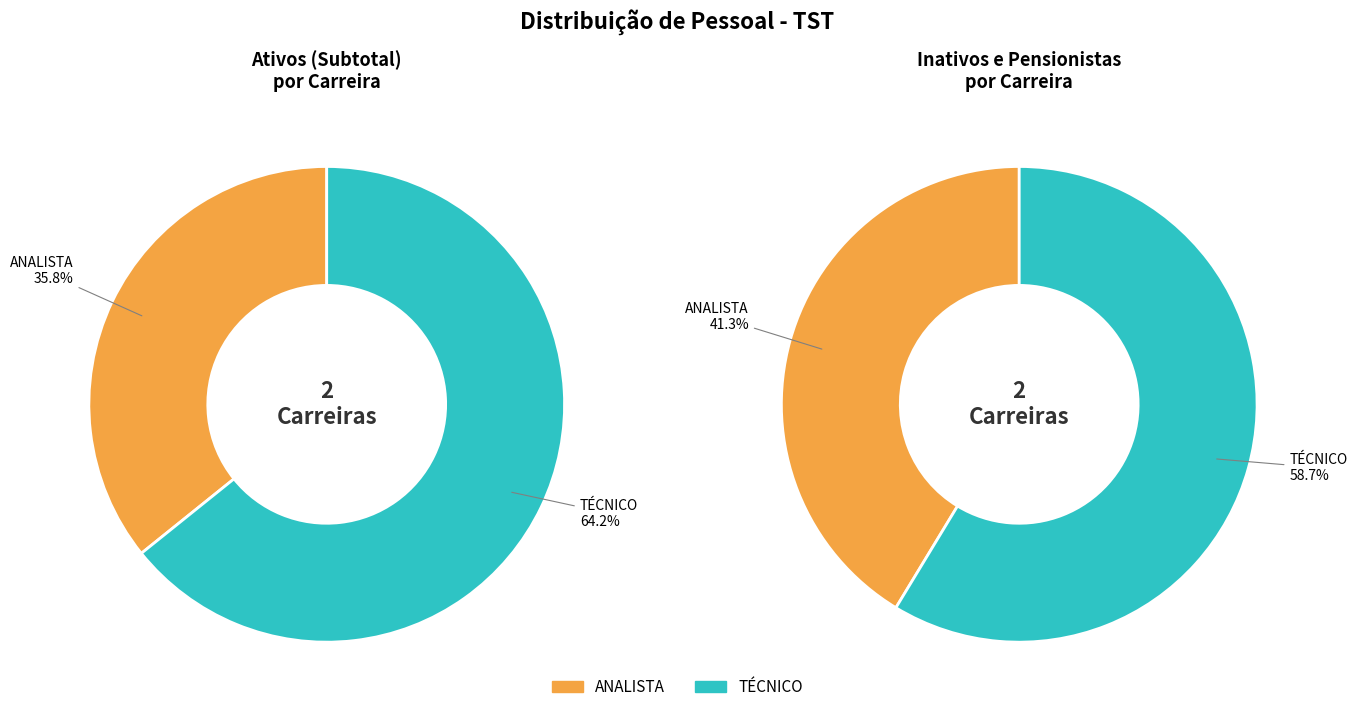

What is the spread (max minus min) of values at ANALISTA?

409